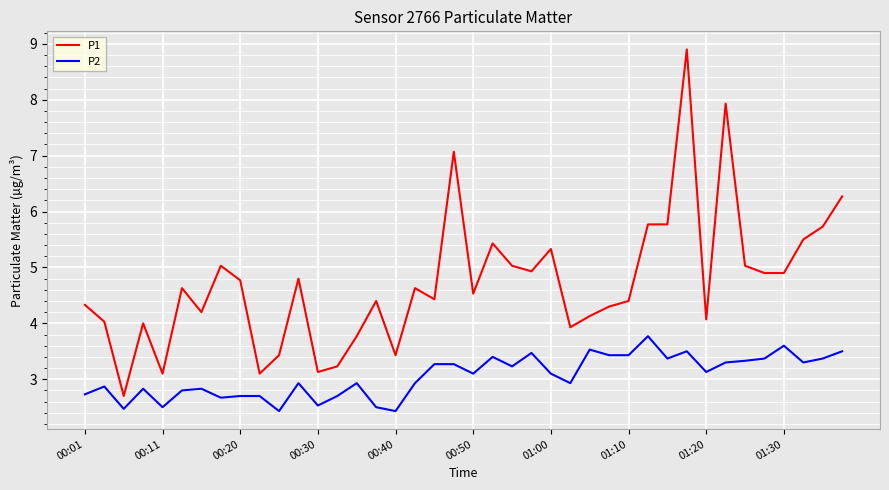

Reading right to left, what are all the values shown in this chart?

P1: 6.3	5.7	5.5	4.9	4.9	5.0	7.9	4.1	8.9	5.8	5.8	4.4	4.3	4.1	3.9	5.3	4.9	5.0	5.4	4.5	7.1	4.4	4.6	3.4	4.4	3.8	3.2	3.1	4.8	3.4	3.1	4.8	5.0	4.2	4.6	3.1	4.0	2.7	4.0	4.3
P2: 3.5	3.4	3.3	3.6	3.4	3.3	3.3	3.1	3.5	3.4	3.8	3.4	3.4	3.5	2.9	3.1	3.5	3.2	3.4	3.1	3.3	3.3	2.9	2.4	2.5	2.9	2.7	2.5	2.9	2.4	2.7	2.7	2.7	2.8	2.8	2.5	2.8	2.5	2.9	2.7